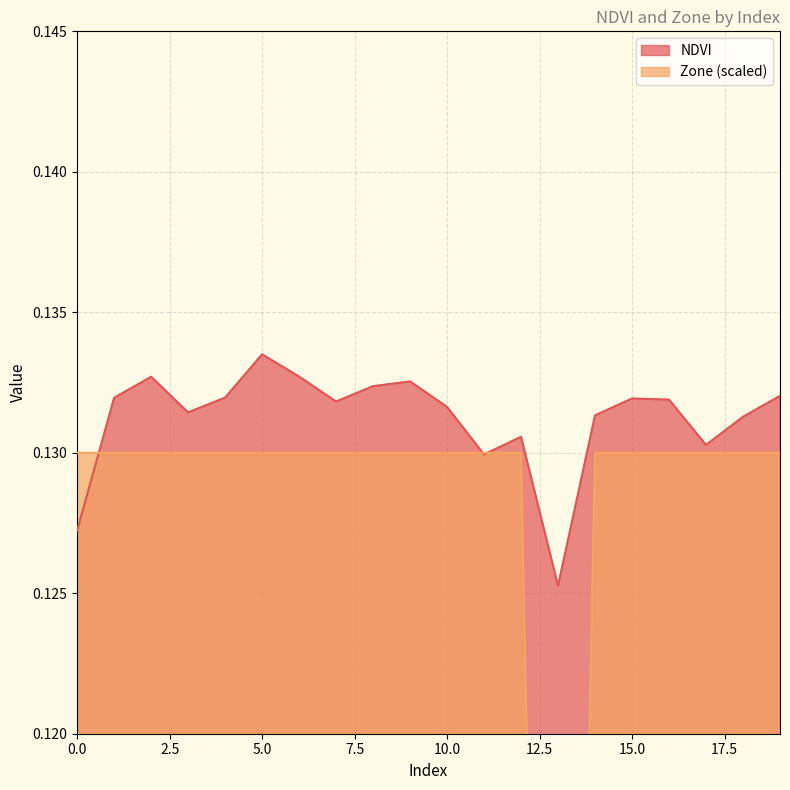

True or false: NDVI has a value of 0.1 at 18.

True